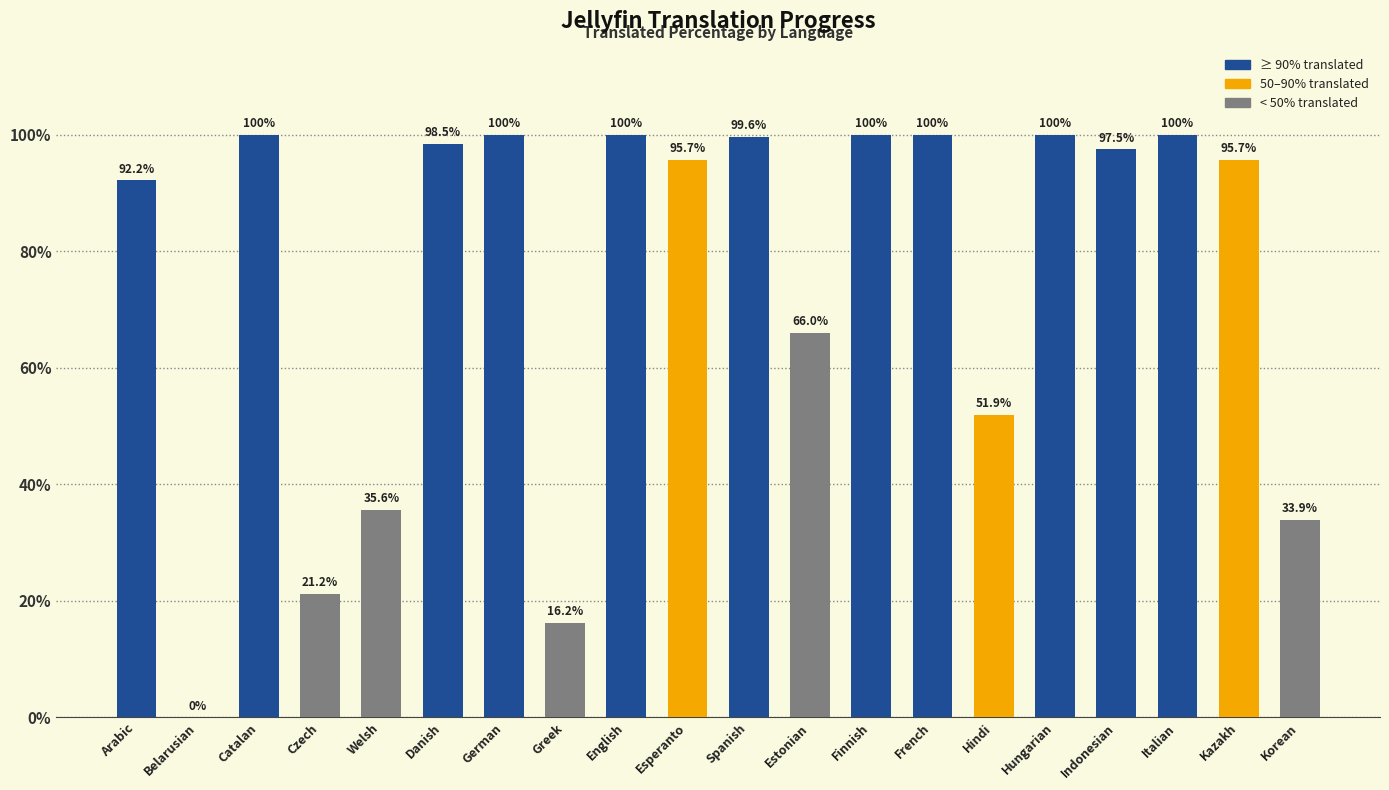

Are the bars horizontal?

No